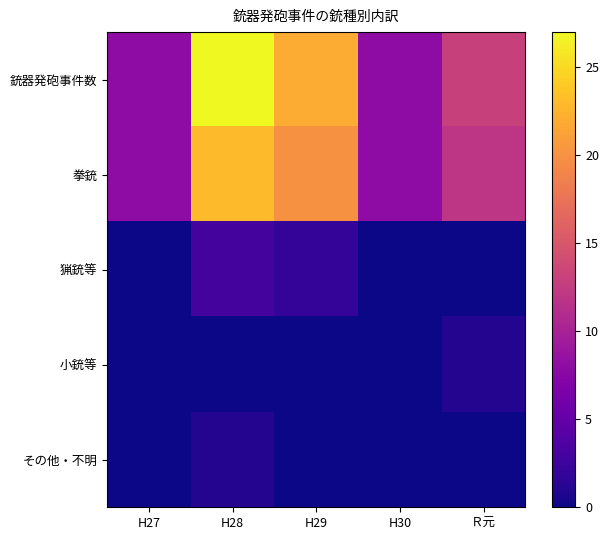

Which label corresponds to the largest value in the chart?

H28